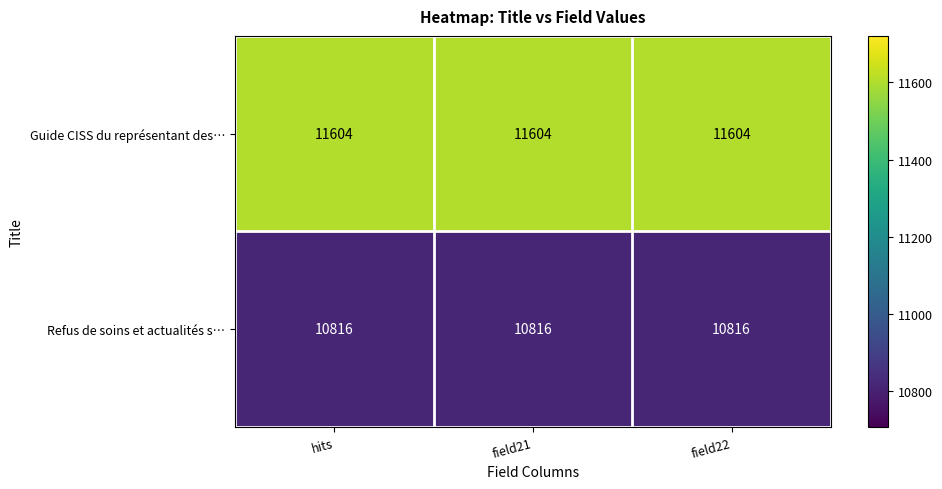

The value of Refus de soins et actualités s… at field22 is 10816. True or false?

True